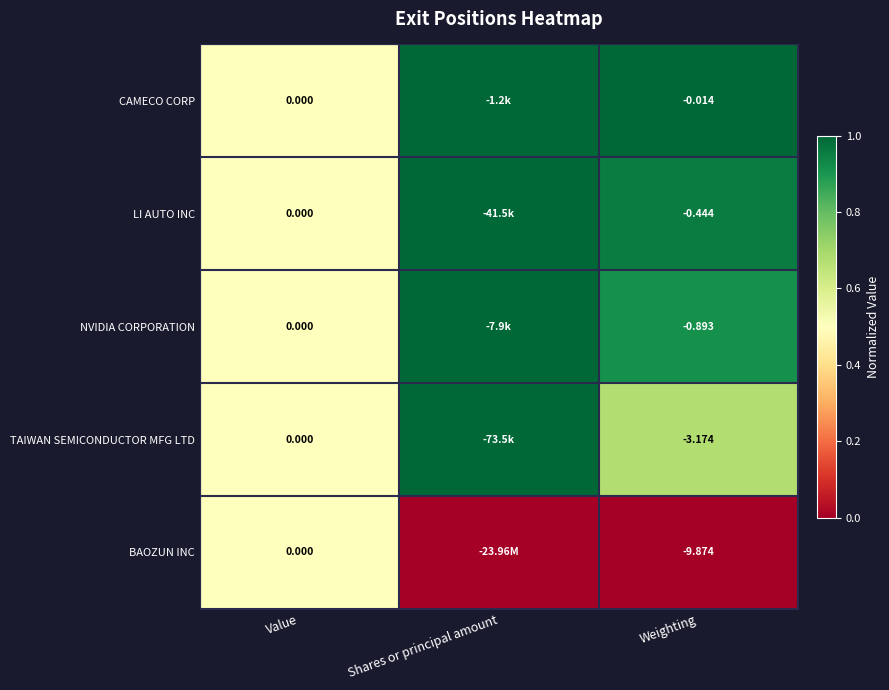

At Weighting, list the series in order from largest to smallest.

CAMECO CORP, LI AUTO INC, NVIDIA CORPORATION, TAIWAN SEMICONDUCTOR MFG LTD, BAOZUN INC